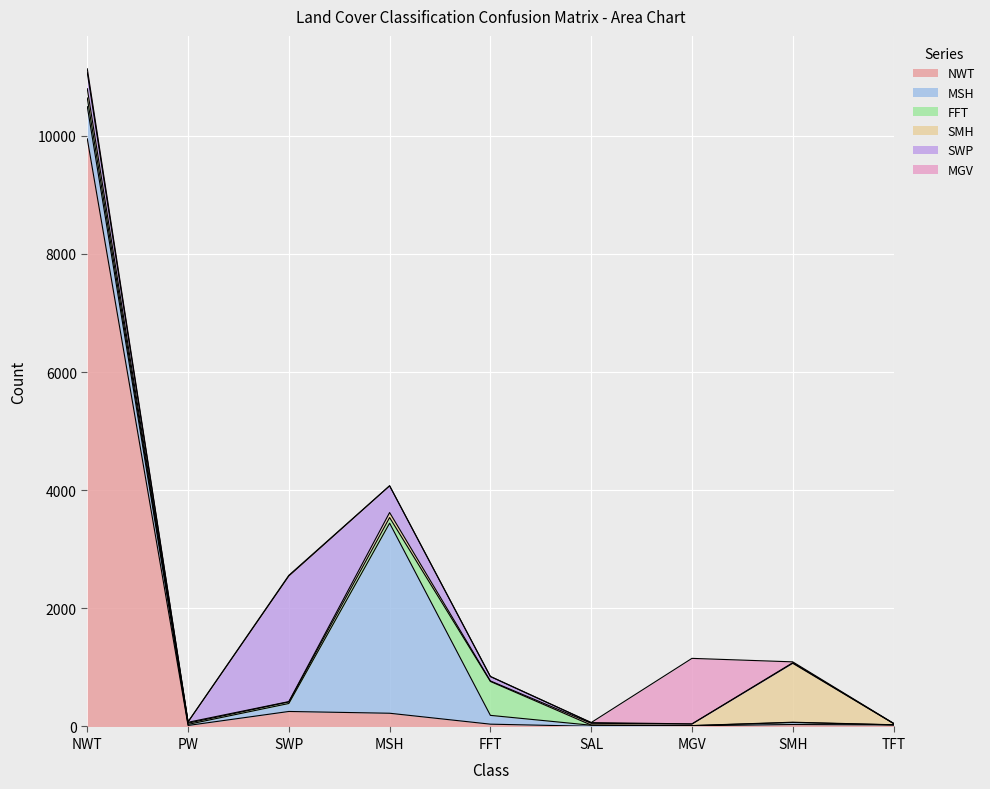

What are all the series names shown in the legend?

NWT, MSH, FFT, SMH, SWP, MGV